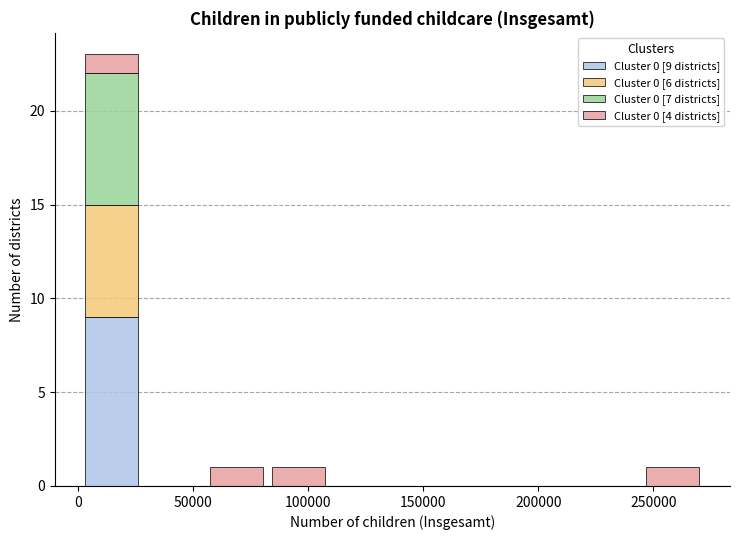

Which range on the x-axis has the tallest stacked bar (by total height)?

0 to 30000